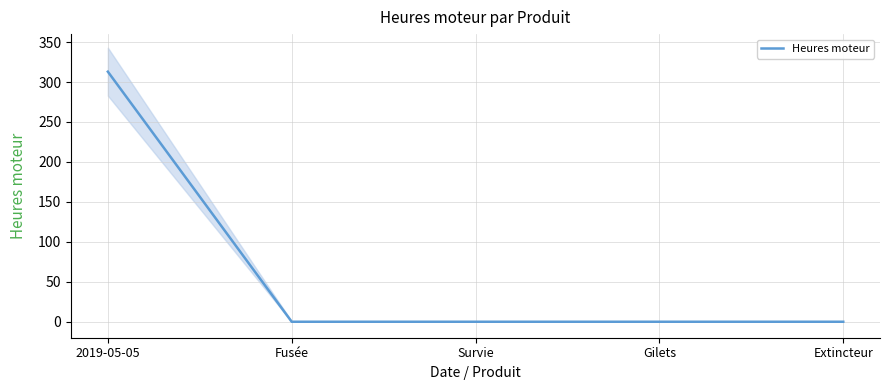

True or false: the data has more than 2 interior local peaks.

False